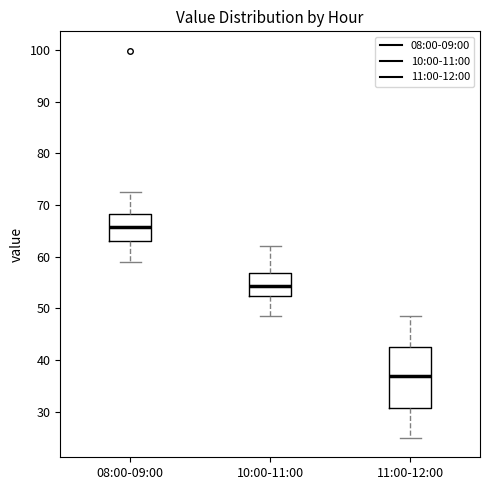

Which box's median line is the lowest?

11:00-12:00